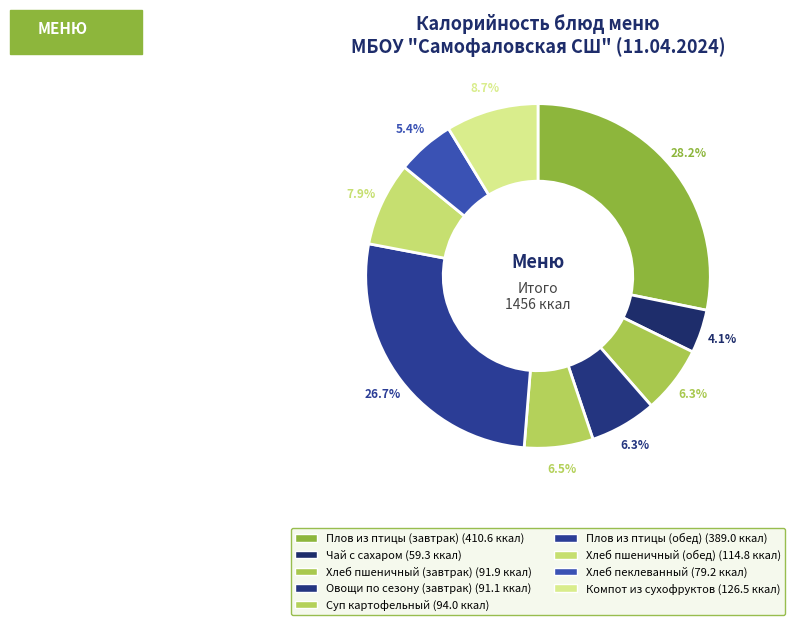

To the nearest percent, what portion does Плов из птицы (обед) represent?

27%